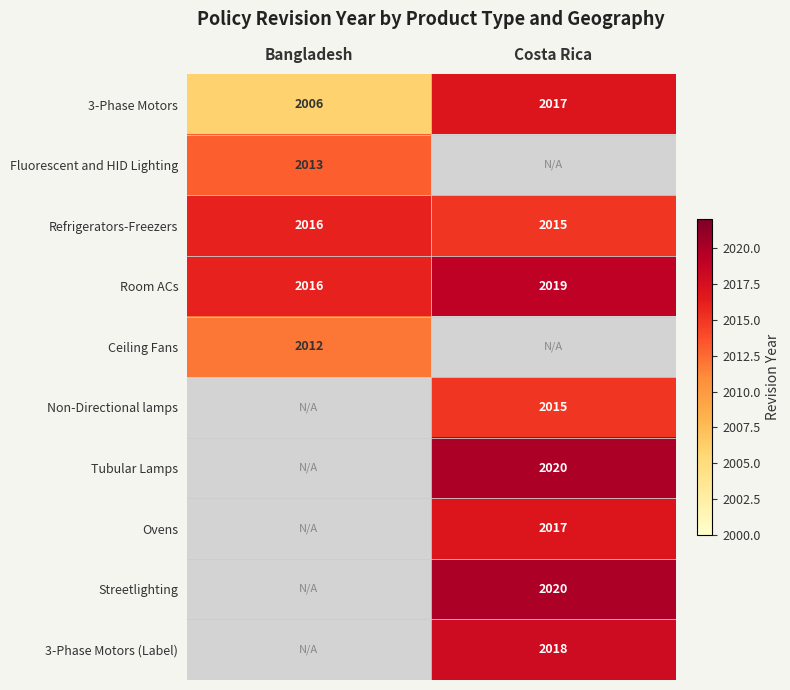

The 3-Phase Motors (Label) series shows 2925 at Costa Rica. True or false?

False